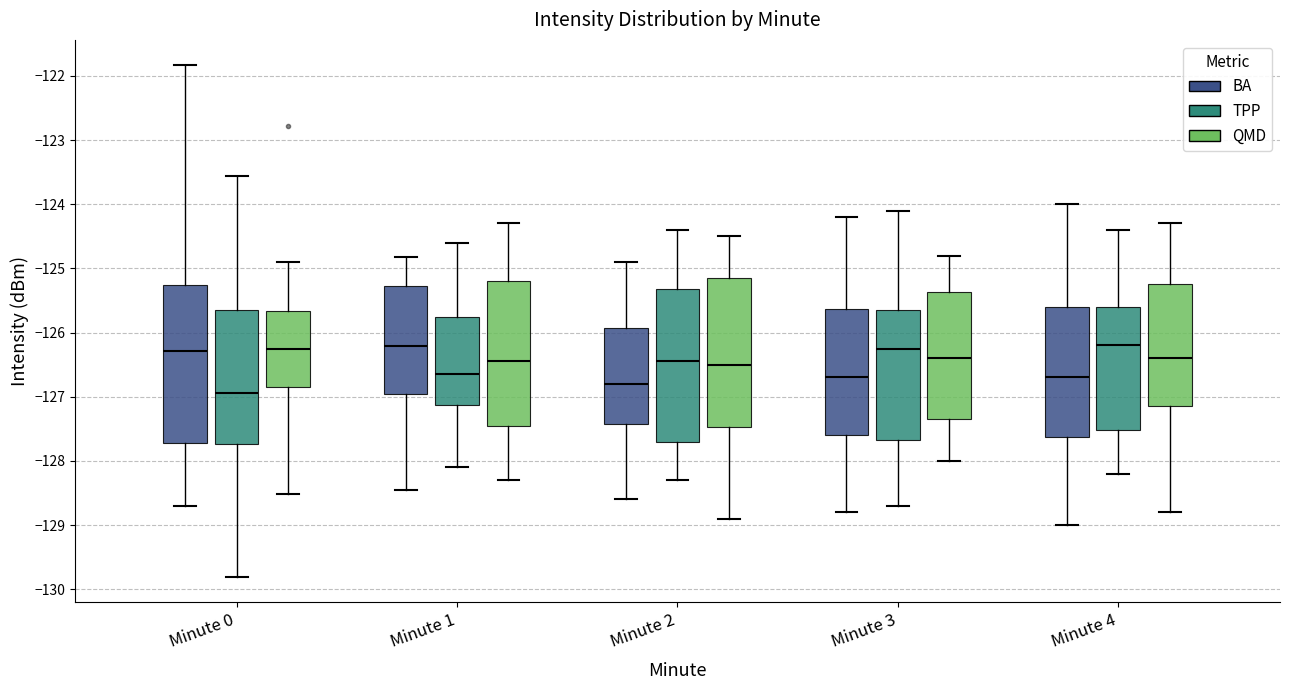

Reading left to right, transcribe this box plot: for each box, give where its median line is, the range the box spans, and where its two whiskers end, as read against the y-axis. The values are not printed on the chart, so give them approximately, as read against the axis.

Minute 0 (BA): median -126.3, box -127.7 to -125.3, whiskers -128.7 to -121.8
Minute 0 (TPP): median -126.9, box -127.7 to -125.6, whiskers -129.8 to -123.6
Minute 0 (QMD): median -126.2, box -126.9 to -125.7, whiskers -128.5 to -124.9
Minute 1 (BA): median -126.2, box -127.0 to -125.3, whiskers -128.4 to -124.8
Minute 1 (TPP): median -126.6, box -127.1 to -125.7, whiskers -128.1 to -124.6
Minute 1 (QMD): median -126.4, box -127.4 to -125.2, whiskers -128.3 to -124.3
Minute 2 (BA): median -126.8, box -127.4 to -125.9, whiskers -128.6 to -124.9
Minute 2 (TPP): median -126.4, box -127.7 to -125.3, whiskers -128.3 to -124.4
Minute 2 (QMD): median -126.5, box -127.5 to -125.1, whiskers -128.9 to -124.5
Minute 3 (BA): median -126.7, box -127.6 to -125.6, whiskers -128.8 to -124.2
Minute 3 (TPP): median -126.2, box -127.7 to -125.6, whiskers -128.7 to -124.1
Minute 3 (QMD): median -126.4, box -127.3 to -125.4, whiskers -128.0 to -124.8
Minute 4 (BA): median -126.7, box -127.6 to -125.6, whiskers -129.0 to -124.0
Minute 4 (TPP): median -126.2, box -127.5 to -125.6, whiskers -128.2 to -124.4
Minute 4 (QMD): median -126.4, box -127.1 to -125.2, whiskers -128.8 to -124.3